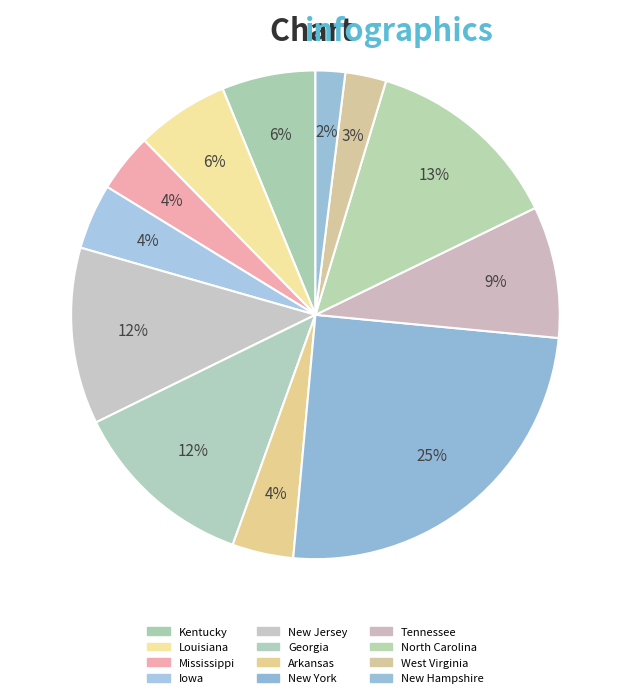

To the nearest percent, what is the combined percentage of New York and West Virginia?

28%